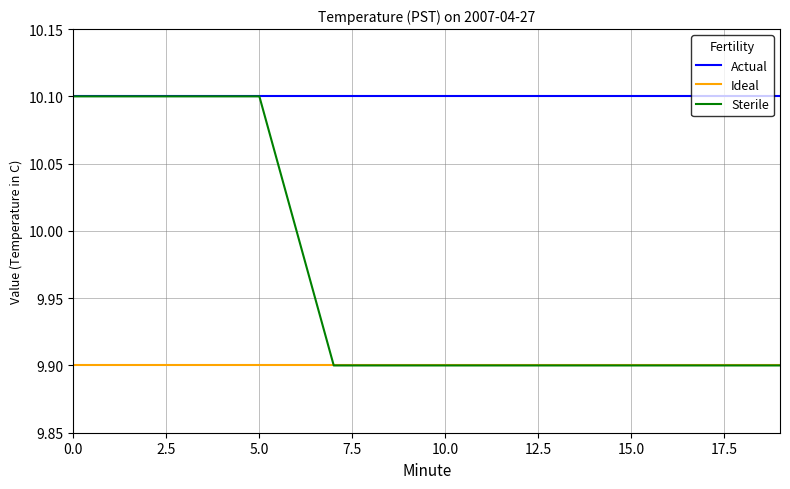

What is the maximum value shown in the chart?

10.1